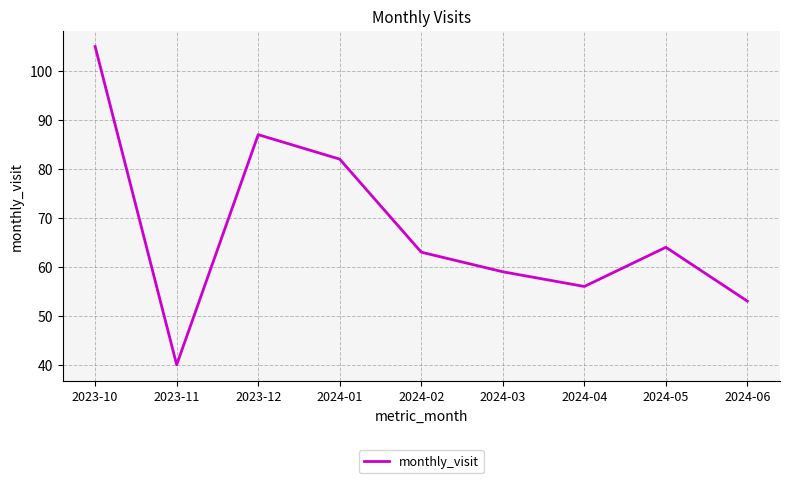

List the labels in order of value, smallest first.

2023-11, 2024-06, 2024-04, 2024-03, 2024-02, 2024-05, 2024-01, 2023-12, 2023-10